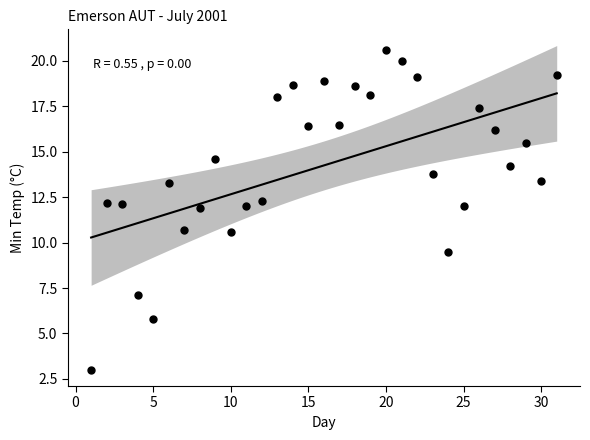

What is the range of Y values (max minus min)?

17.6